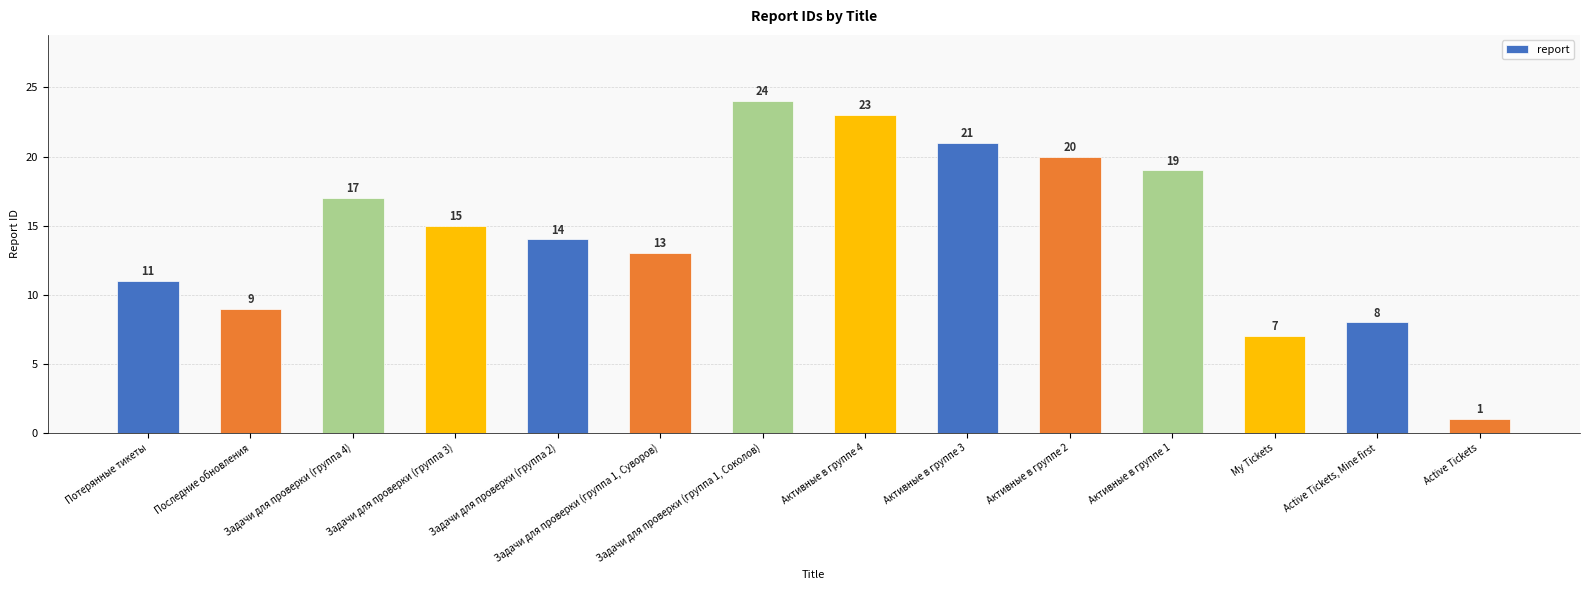

What is the ratio of the value at Задачи для проверки (группа 1, Соколов) to the value at Потерянные тикеты?

2.2